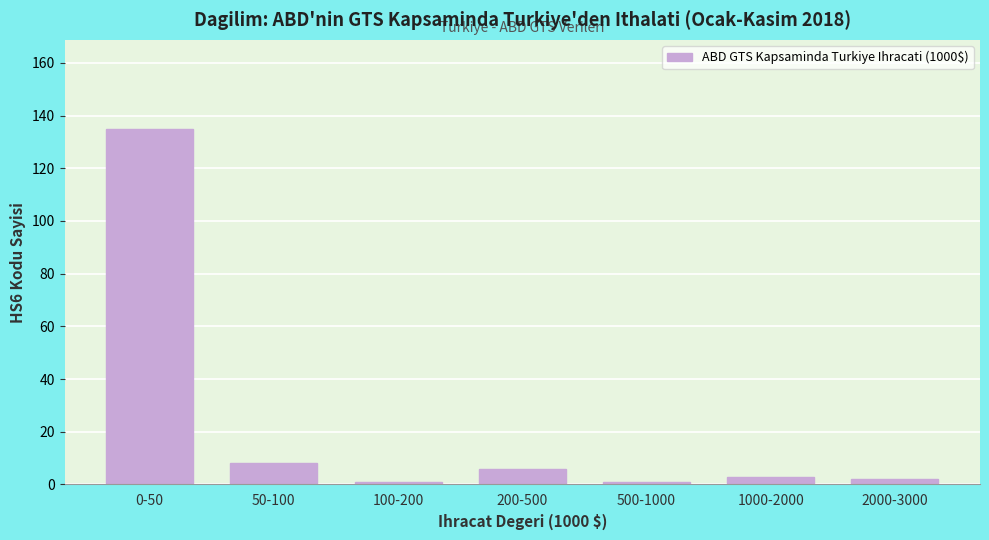

Reading right to left, transcribe all the data shown in this chart.

2	3	1	6	1	8	135